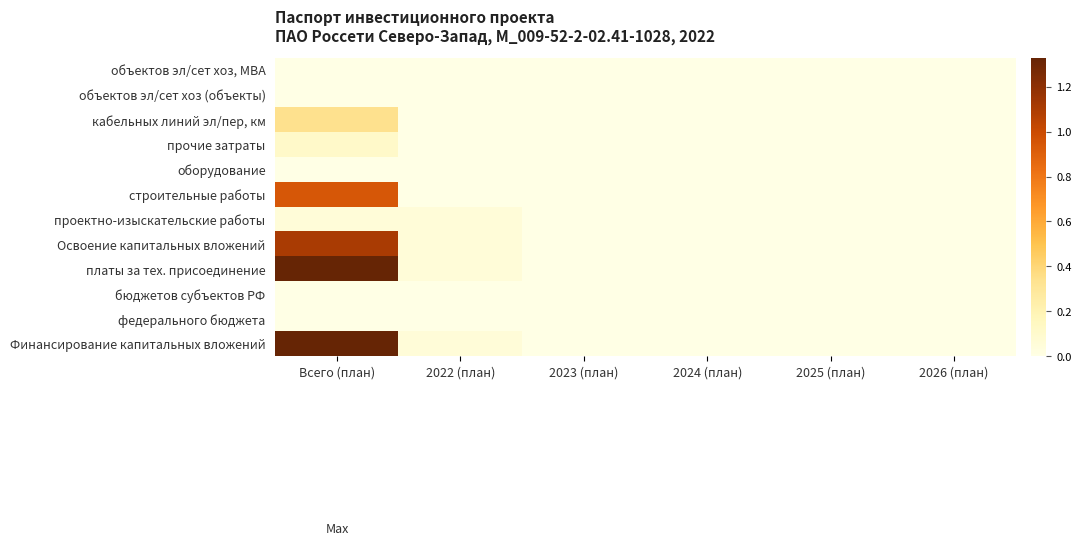

Reading left to right, what are all the values shown in this chart?

Финансирование капитальных вложений: Всего (план)=1.3	2022 (план)=0.1	2023 (план)=0.0	2024 (план)=0.0	2025 (план)=0.0	2026 (план)=0.0
федерального бюджета: Всего (план)=0.0	2022 (план)=0.0	2023 (план)=0.0	2024 (план)=0.0	2025 (план)=0.0	2026 (план)=0.0
бюджетов субъектов РФ: Всего (план)=0.0	2022 (план)=0.0	2023 (план)=0.0	2024 (план)=0.0	2025 (план)=0.0	2026 (план)=0.0
платы за тех. присоединение: Всего (план)=1.3	2022 (план)=0.1	2023 (план)=0.0	2024 (план)=0.0	2025 (план)=0.0	2026 (план)=0.0
Освоение капитальных вложений: Всего (план)=1.1	2022 (план)=0.1	2023 (план)=0.0	2024 (план)=0.0	2025 (план)=0.0	2026 (план)=0.0
проектно-изыскательские работы: Всего (план)=0.1	2022 (план)=0.1	2023 (план)=0.0	2024 (план)=0.0	2025 (план)=0.0	2026 (план)=0.0
строительные работы: Всего (план)=0.9	2022 (план)=0.0	2023 (план)=0.0	2024 (план)=0.0	2025 (план)=0.0	2026 (план)=0.0
оборудование: Всего (план)=0.0	2022 (план)=0.0	2023 (план)=0.0	2024 (план)=0.0	2025 (план)=0.0	2026 (план)=0.0
прочие затраты: Всего (план)=0.1	2022 (план)=0.0	2023 (план)=0.0	2024 (план)=0.0	2025 (план)=0.0	2026 (план)=0.0
кабельных линий эл/пер, км: Всего (план)=0.3	2022 (план)=0.0	2023 (план)=0.0	2024 (план)=0.0	2025 (план)=0.0	2026 (план)=0.0
объектов эл/сет хоз (объекты): Всего (план)=0.0	2022 (план)=0.0	2023 (план)=0.0	2024 (план)=0.0	2025 (план)=0.0	2026 (план)=0.0
объектов эл/сет хоз, МВА: Всего (план)=0.0	2022 (план)=0.0	2023 (план)=0.0	2024 (план)=0.0	2025 (план)=0.0	2026 (план)=0.0